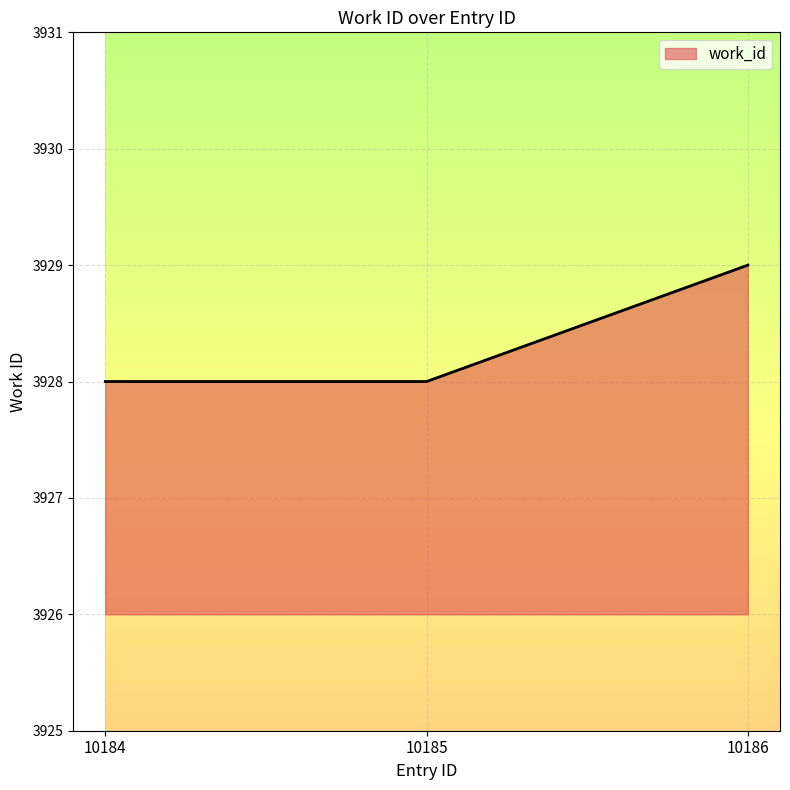

How many categories are shown in the chart?

3